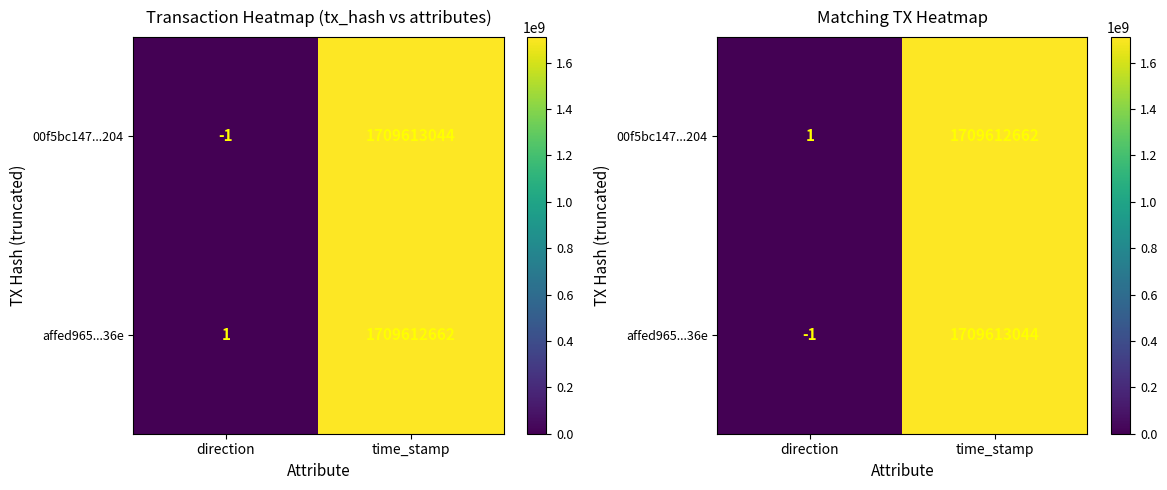

Rank the categories by 00f5bc147...204 value from lowest to highest.

direction, time_stamp